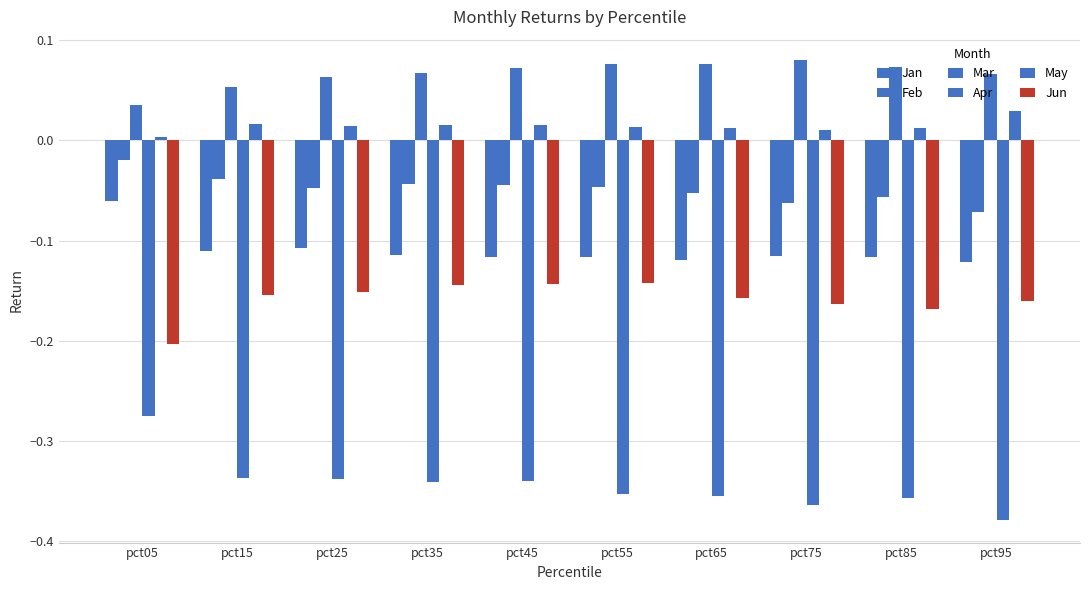

How many distinct data groups are displayed?

6